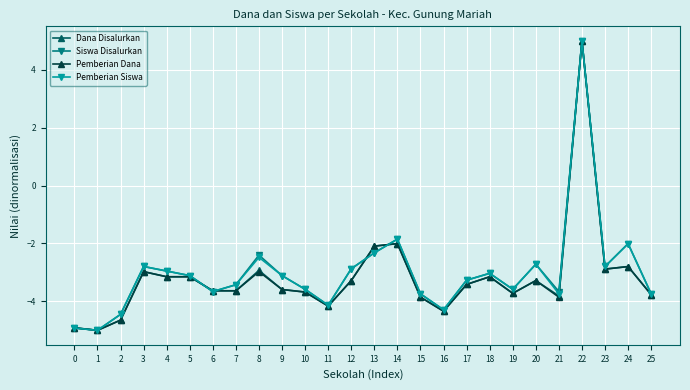

What is the difference between the second highest and second lowest values in the Dana Disalurkan series?

2.9